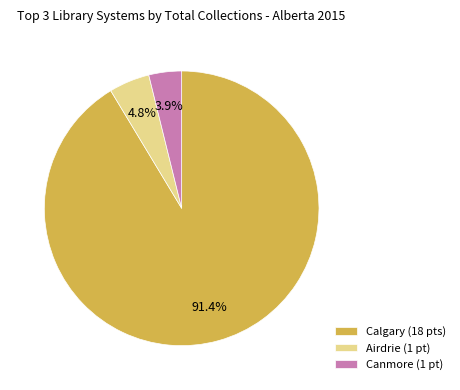

To the nearest percent, what is the average slice percentage?

33%